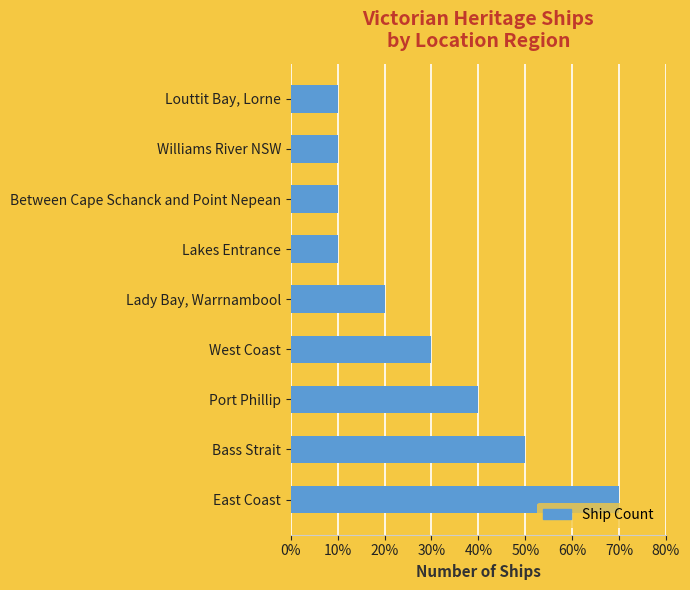

What is the greatest value displayed?

7